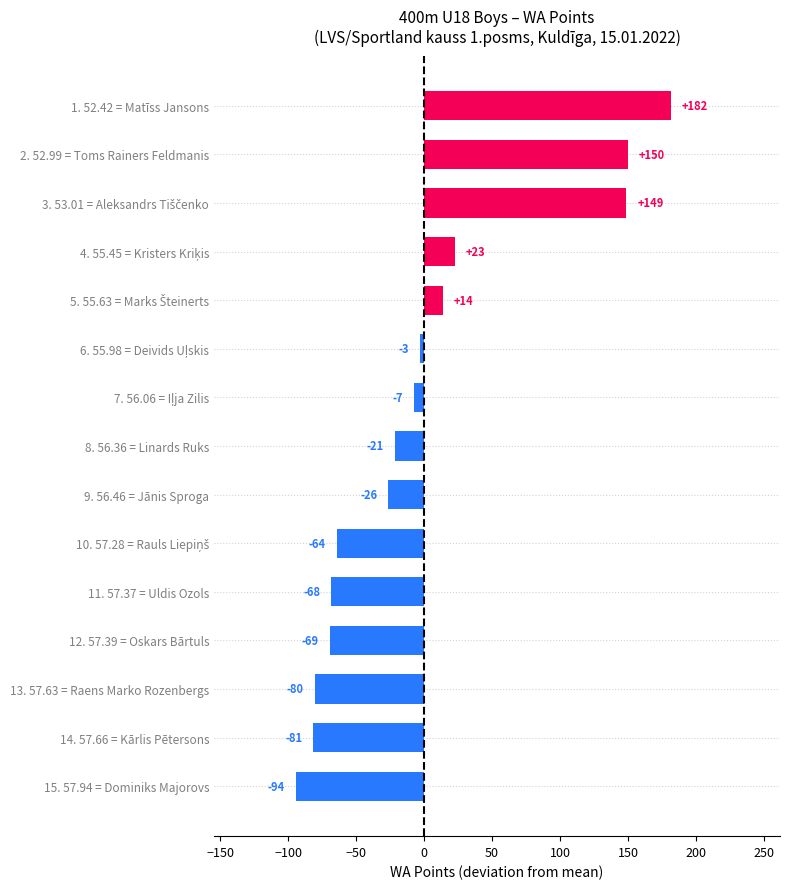

Which has a higher value, 1. 52.42 = Matīss Jansons or 12. 57.39 = Oskars Bārtuls?

1. 52.42 = Matīss Jansons